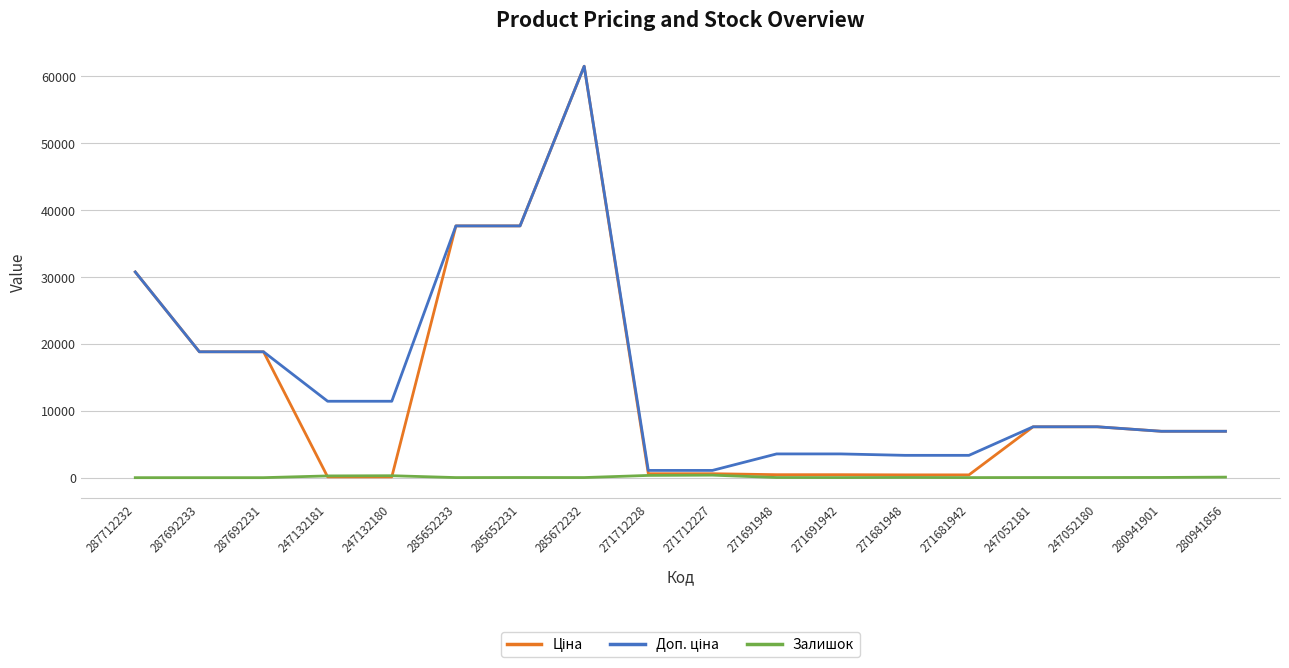

Is it true that Залишок equals 333.0 at 271712228?

True